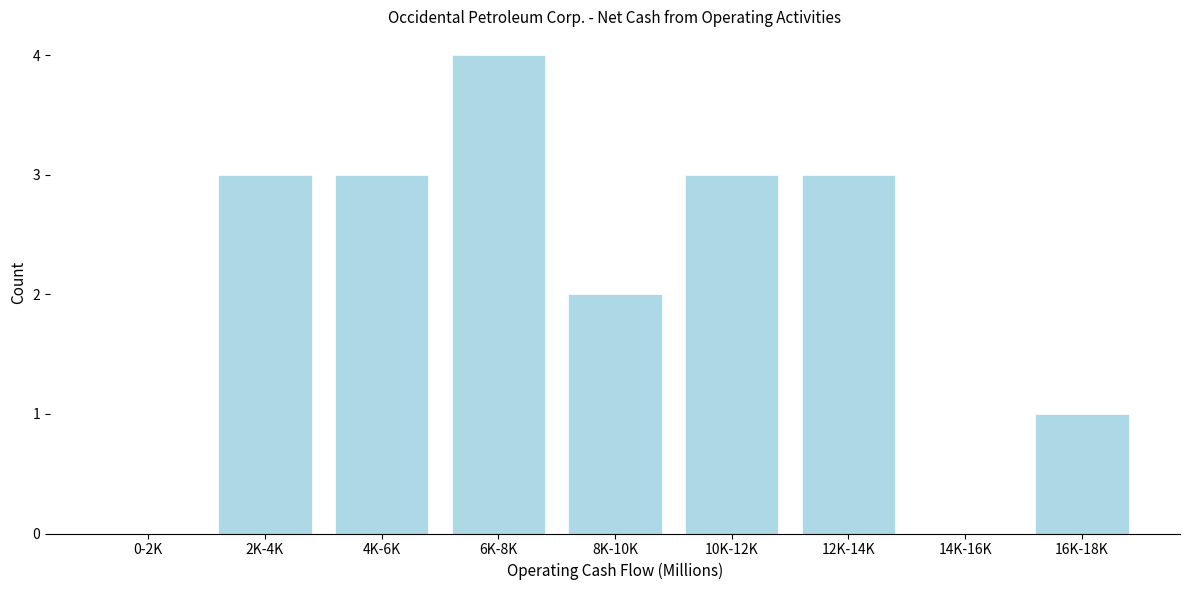

Reading left to right, extract all data points from this chart.

0-2K=0	2K-4K=3	4K-6K=3	6K-8K=4	8K-10K=2	10K-12K=3	12K-14K=3	14K-16K=0	16K-18K=1